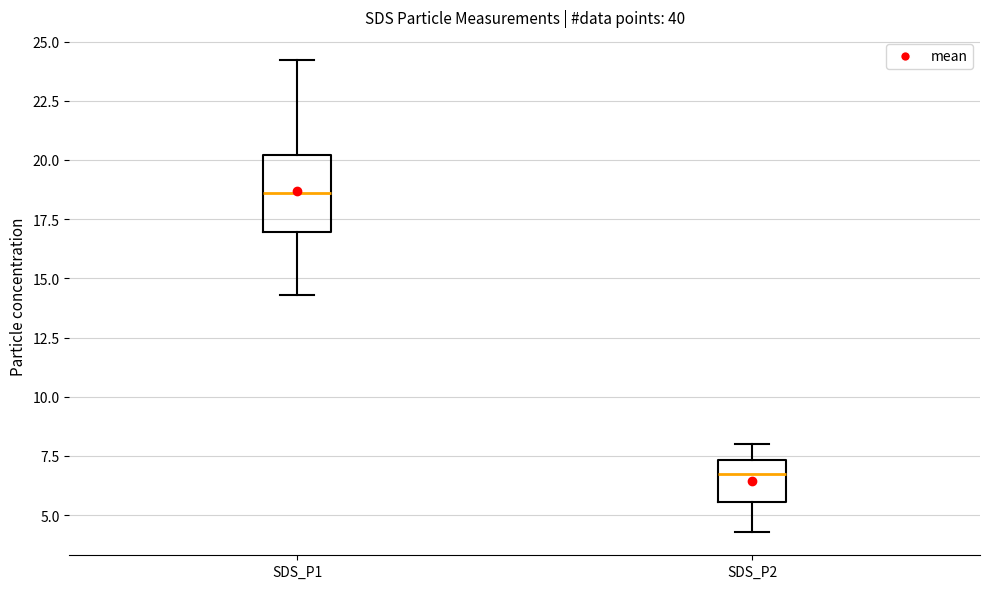

Which box is the tallest, from its lower edge to its upper edge?

SDS_P1